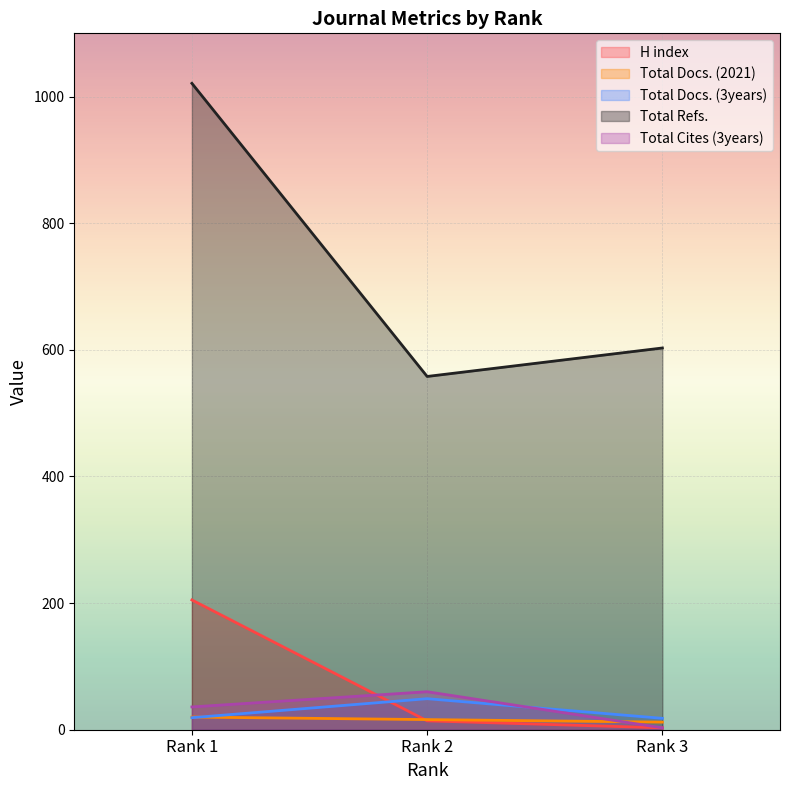

Where is Total Refs. nearest to the value 789?

Rank 3